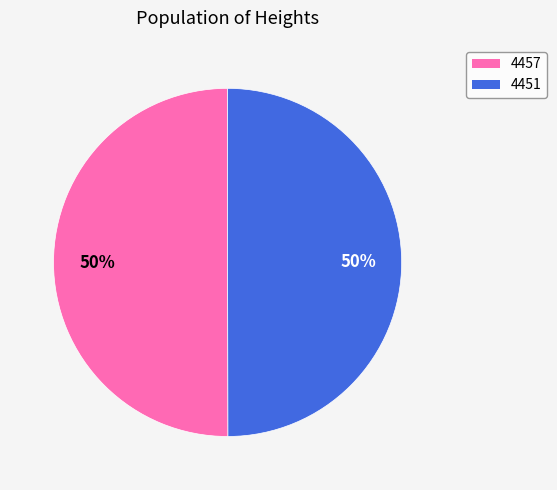

Approximately how many times larger is the value at 4451 compared to 4457?

1.0